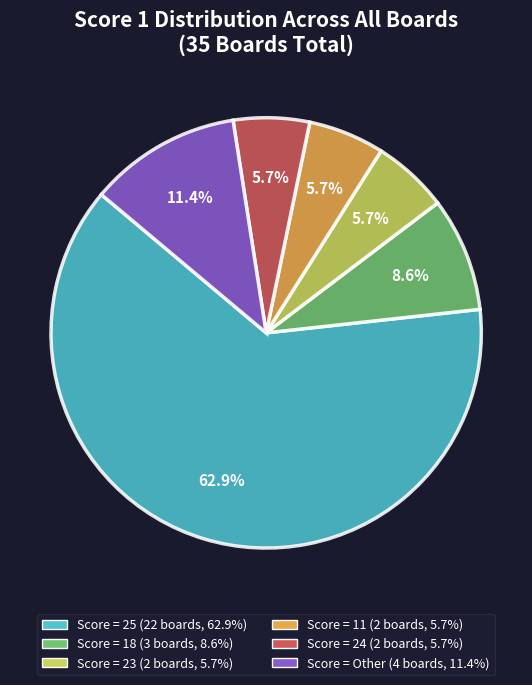

Does any single category account for the majority?

Yes